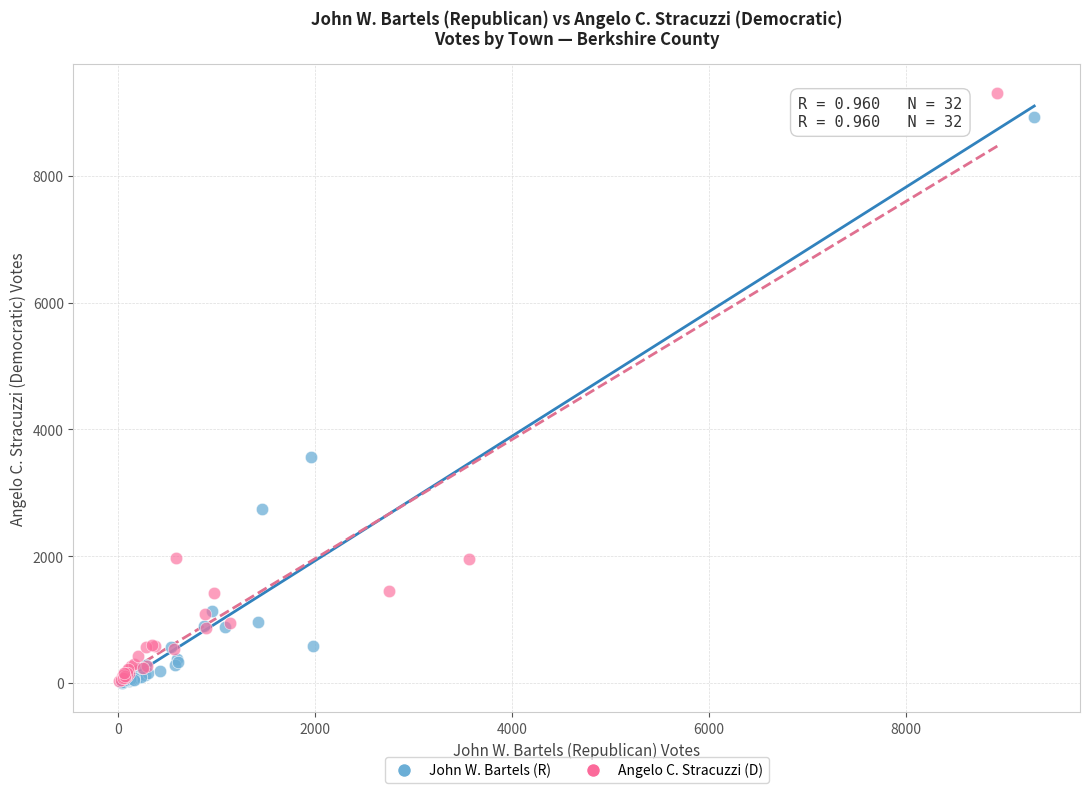

Which series has the widest spread of Y values?

Angelo C. Stracuzzi (D)